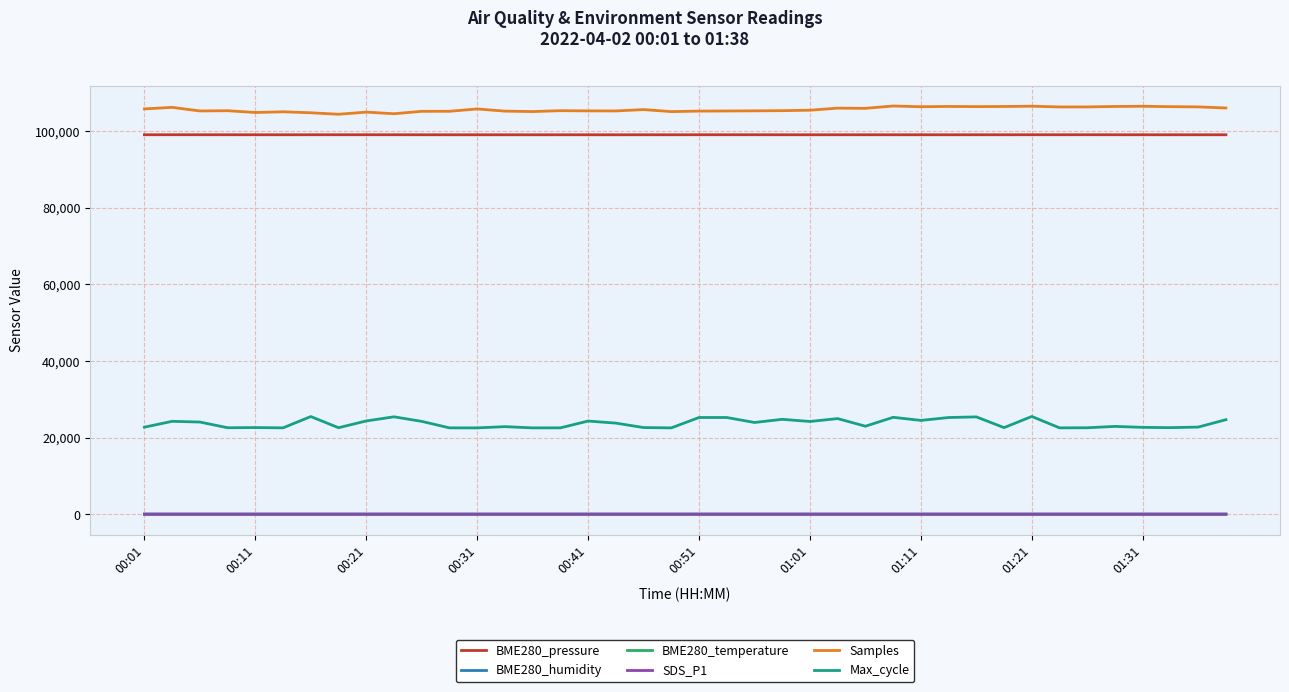

What is the maximum value shown in the chart?

106515.0